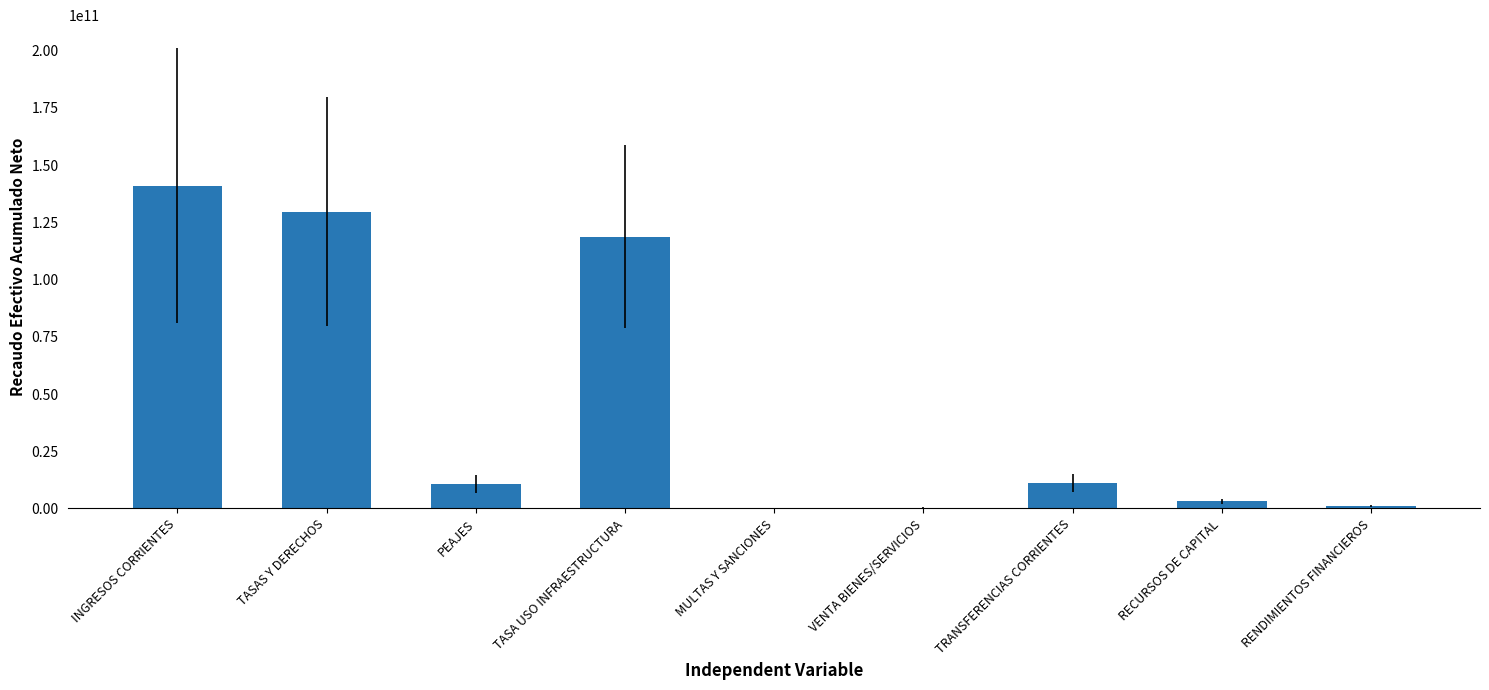

Is it true that the value at TASA USO INFRAESTRUCTURA is 164440078498.1?

False